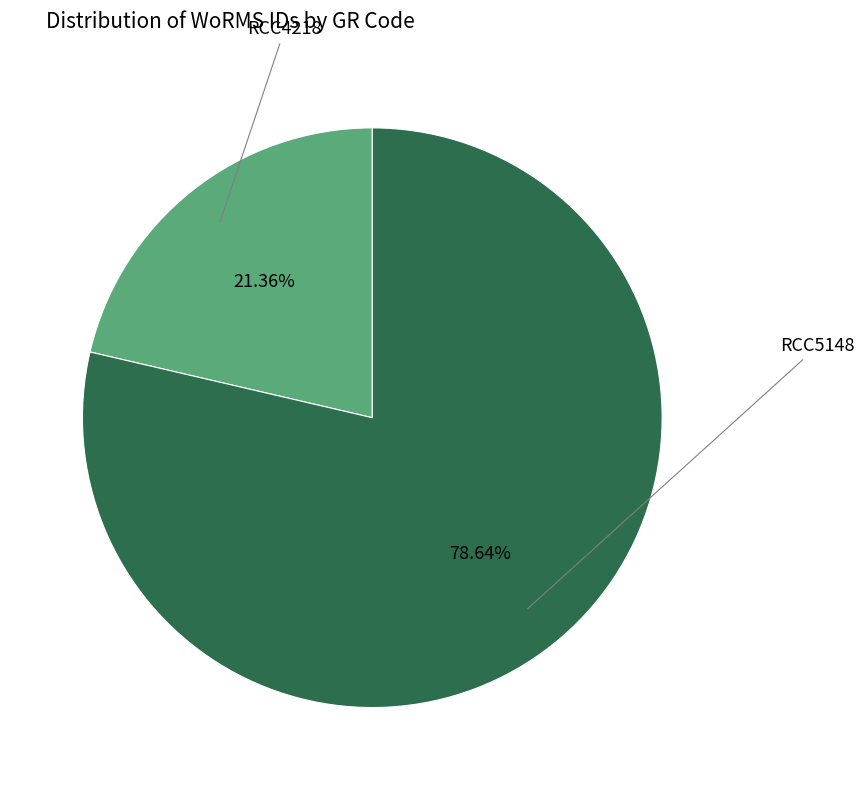

Is there any slice that represents more than half of the pie?

Yes